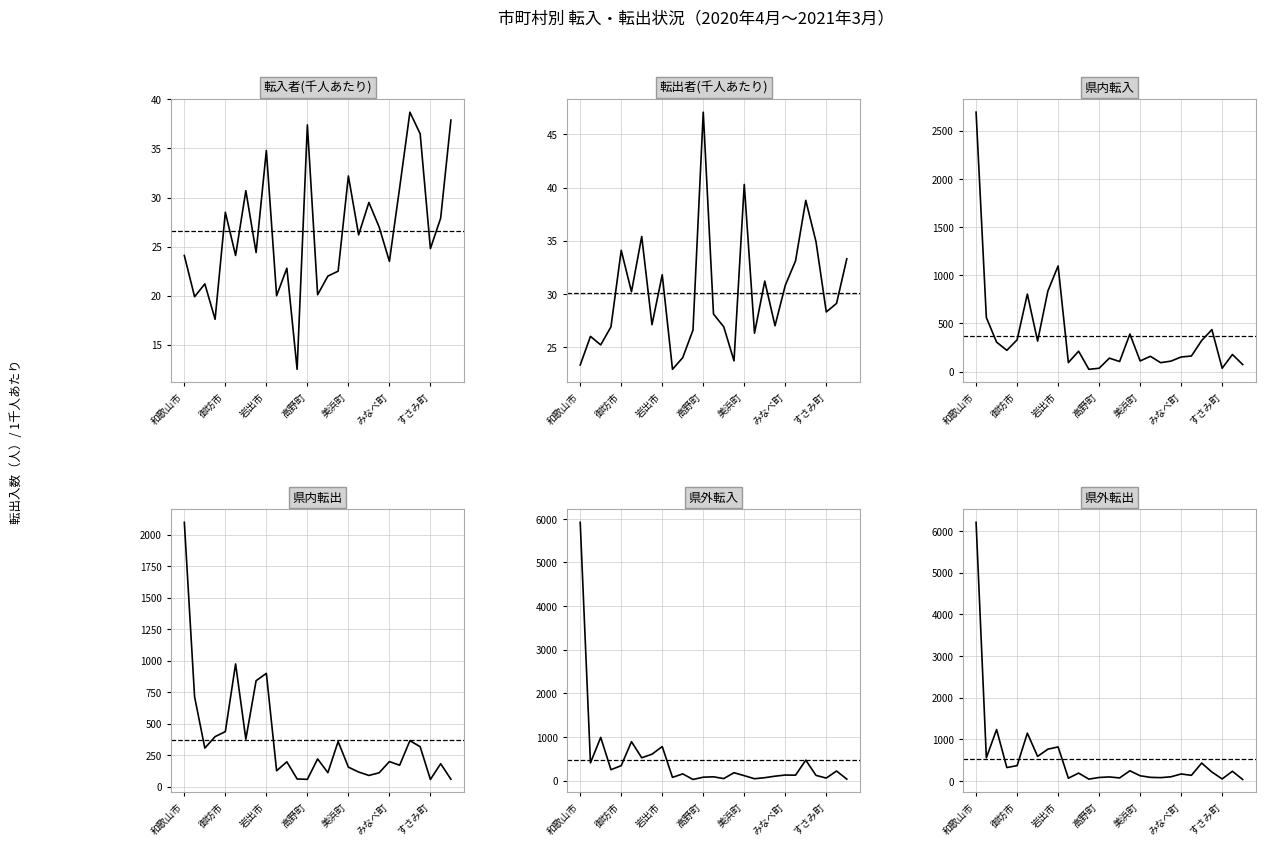

Is it true that 転入者(千人あたり) equals 8.0 at 9?

False